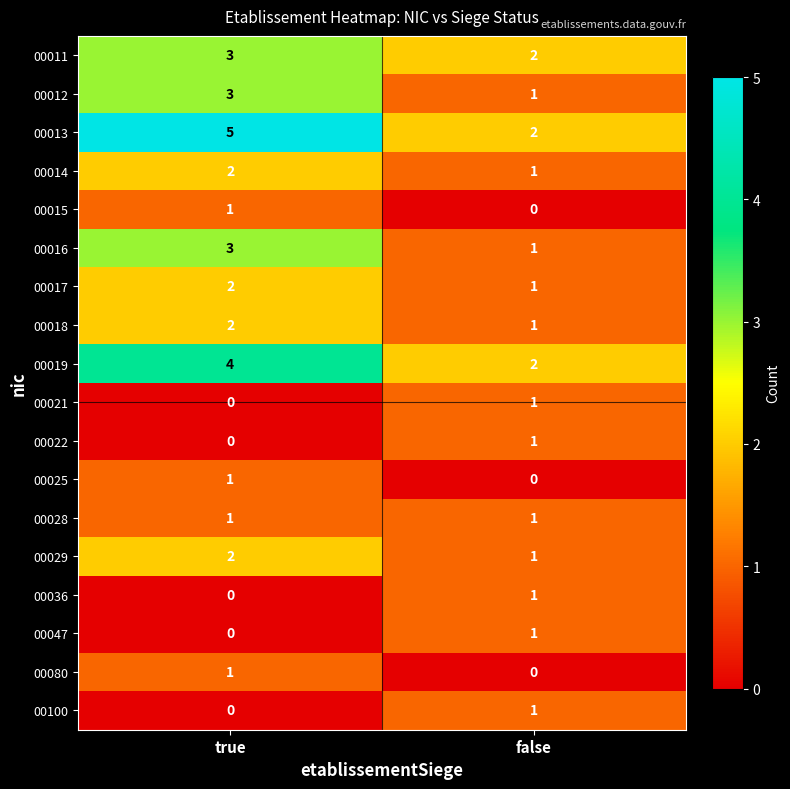

What is the total value across all series at true?

30